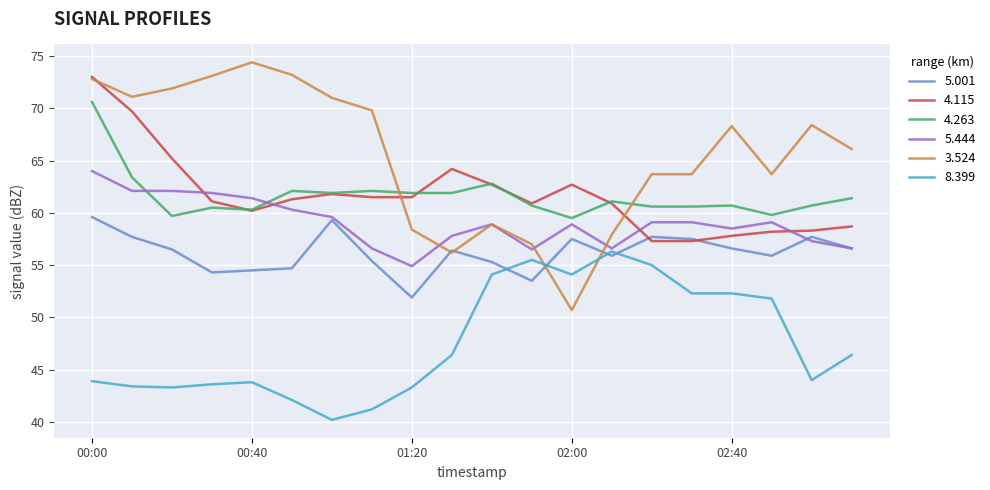

True or false: 4.263 and 3.524 intersect in this chart.

True